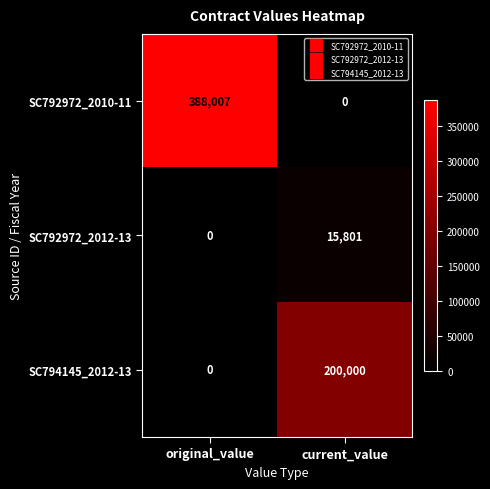

What is the difference between the SC792972_2012-13 values at original_value and current_value?

15801